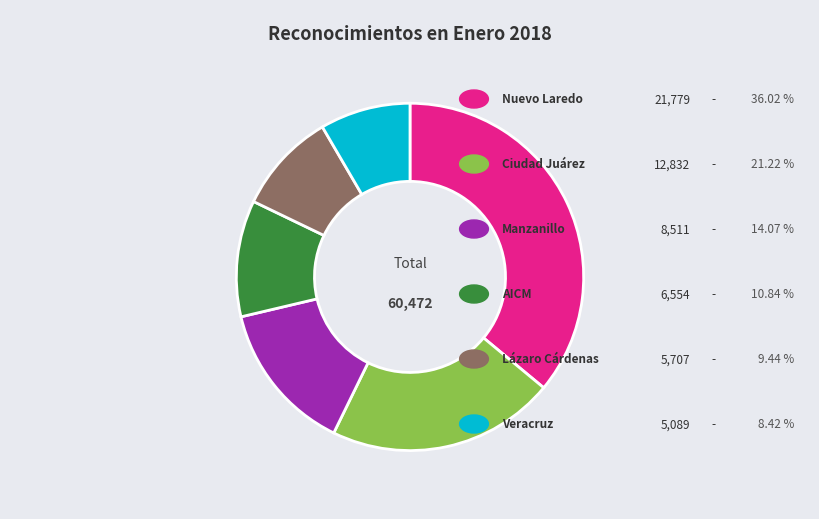

Is there a majority slice in this chart?

No